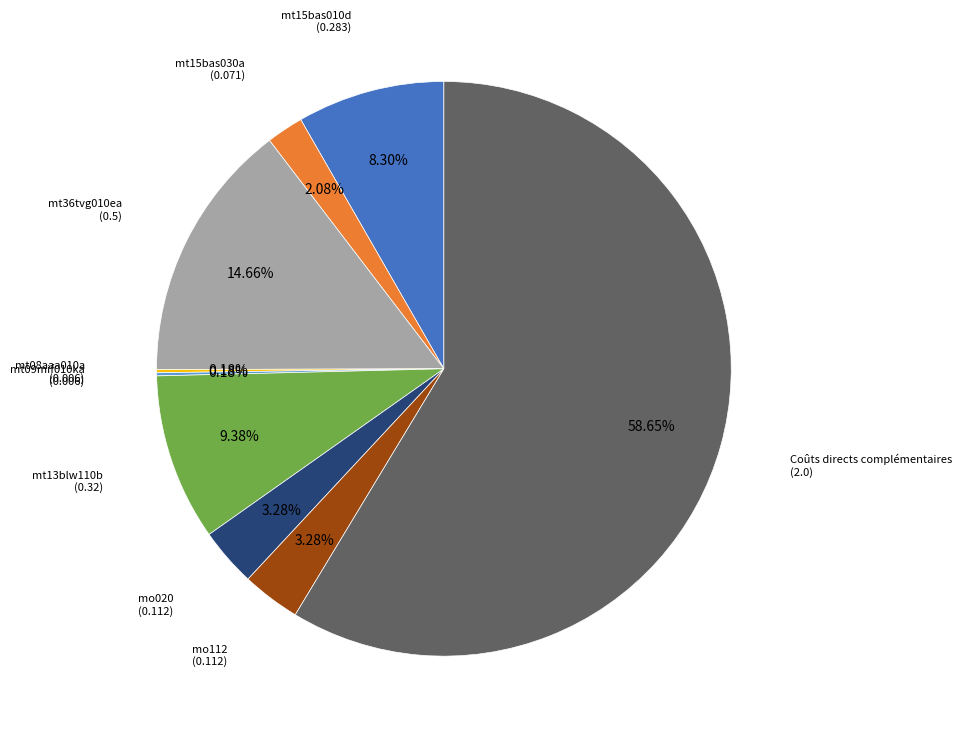

Does any single category account for the majority?

Yes